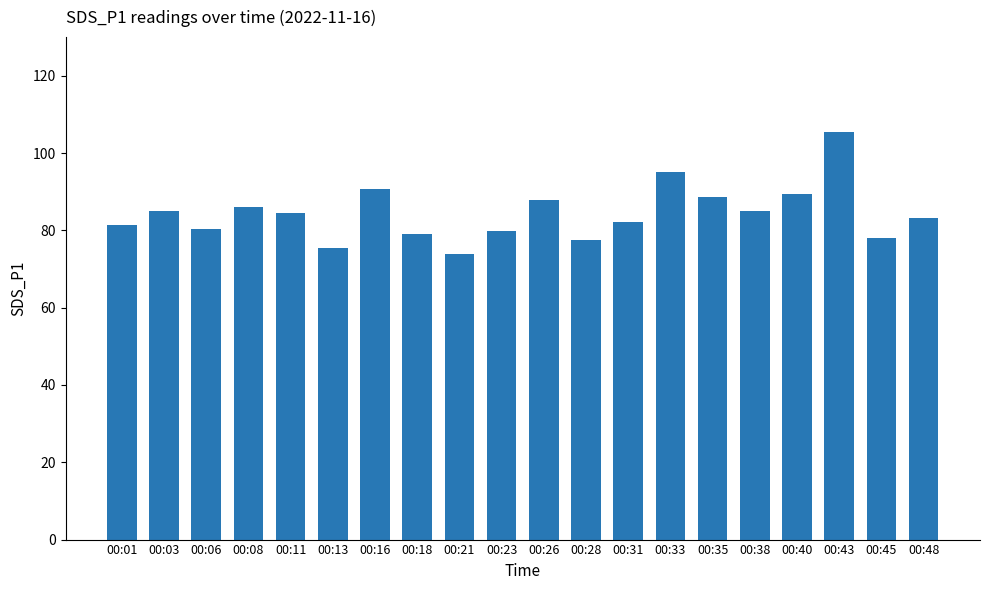

Approximately how many times larger is the value at 00:45 compared to 00:01?

1.0